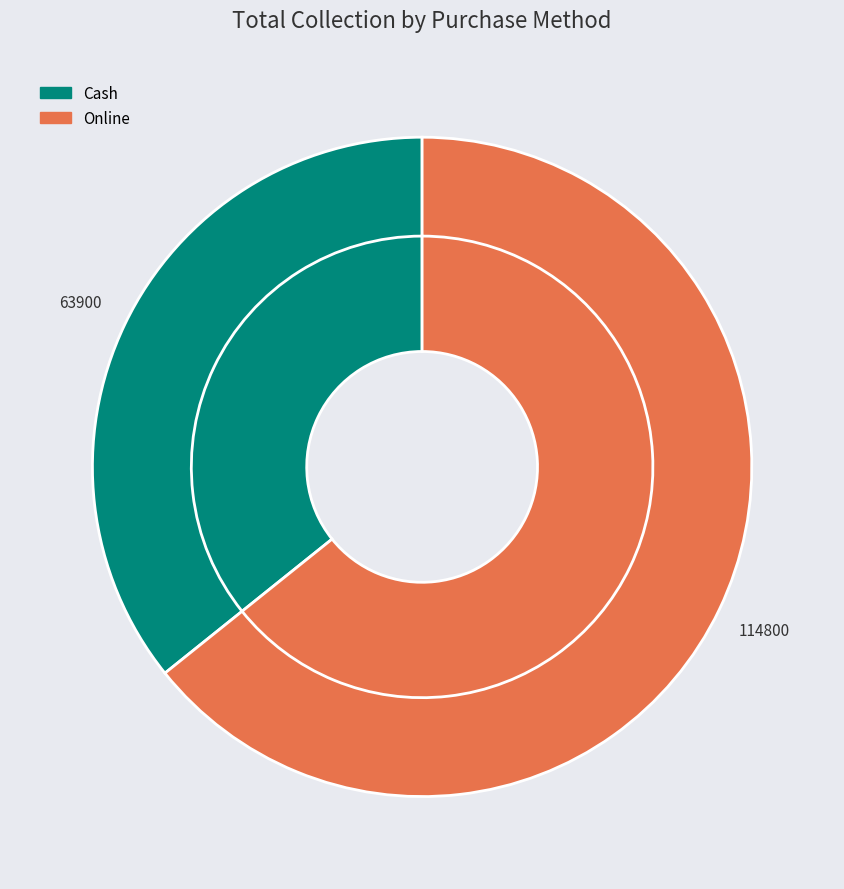

What is the majority slice?

Online